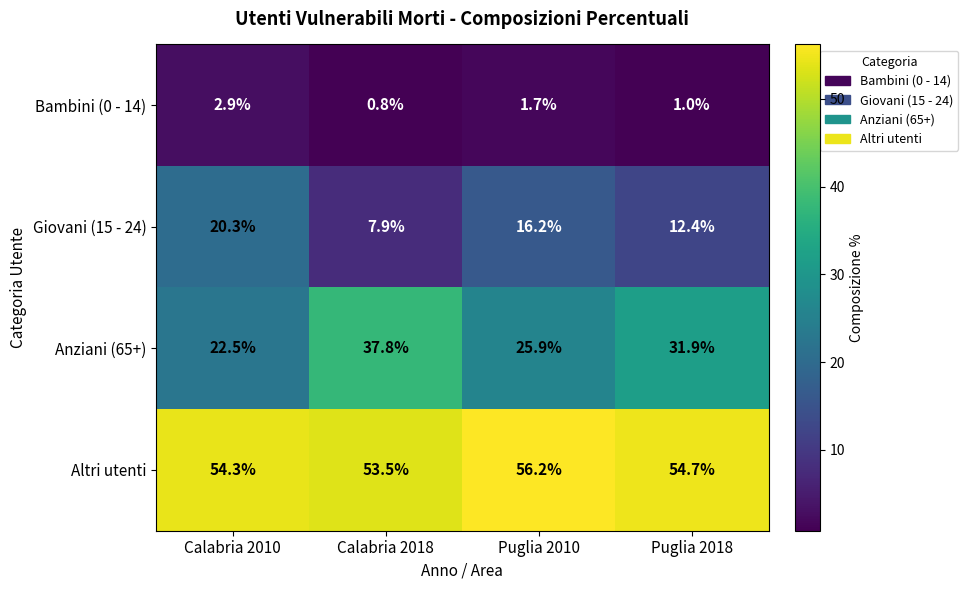

The value of Giovani (15 - 24) at Calabria 2018 is 7.9. True or false?

True